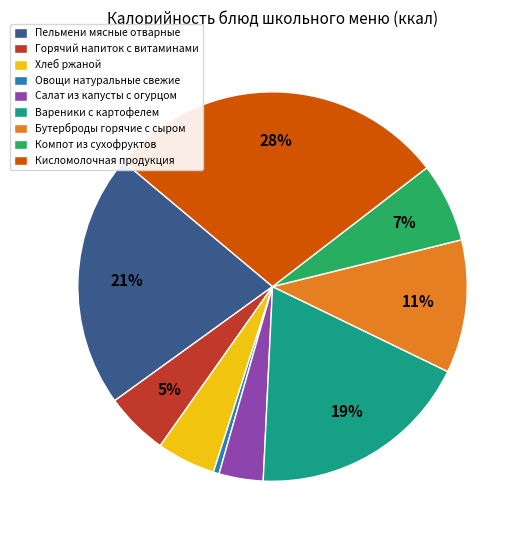

Which slice is the largest?

Кисломолочная продукция